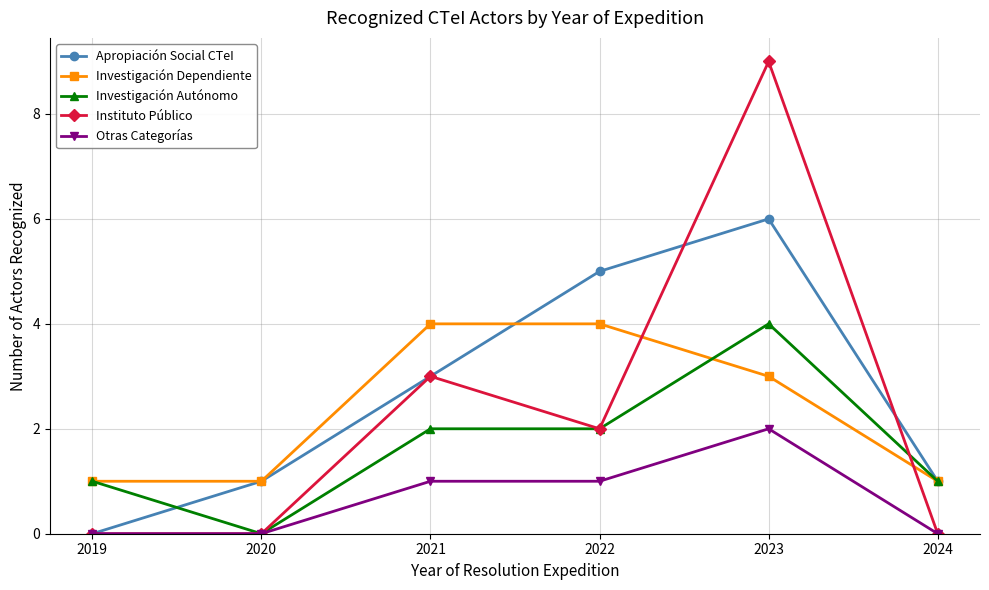

Reading right to left, list all the values displayed in this chart.

Apropiación Social CTeI: 1	6	5	3	1	0
Investigación Dependiente: 1	3	4	4	1	1
Investigación Autónomo: 1	4	2	2	0	1
Instituto Público: 0	9	2	3	0	0
Otras Categorías: 0	2	1	1	0	0